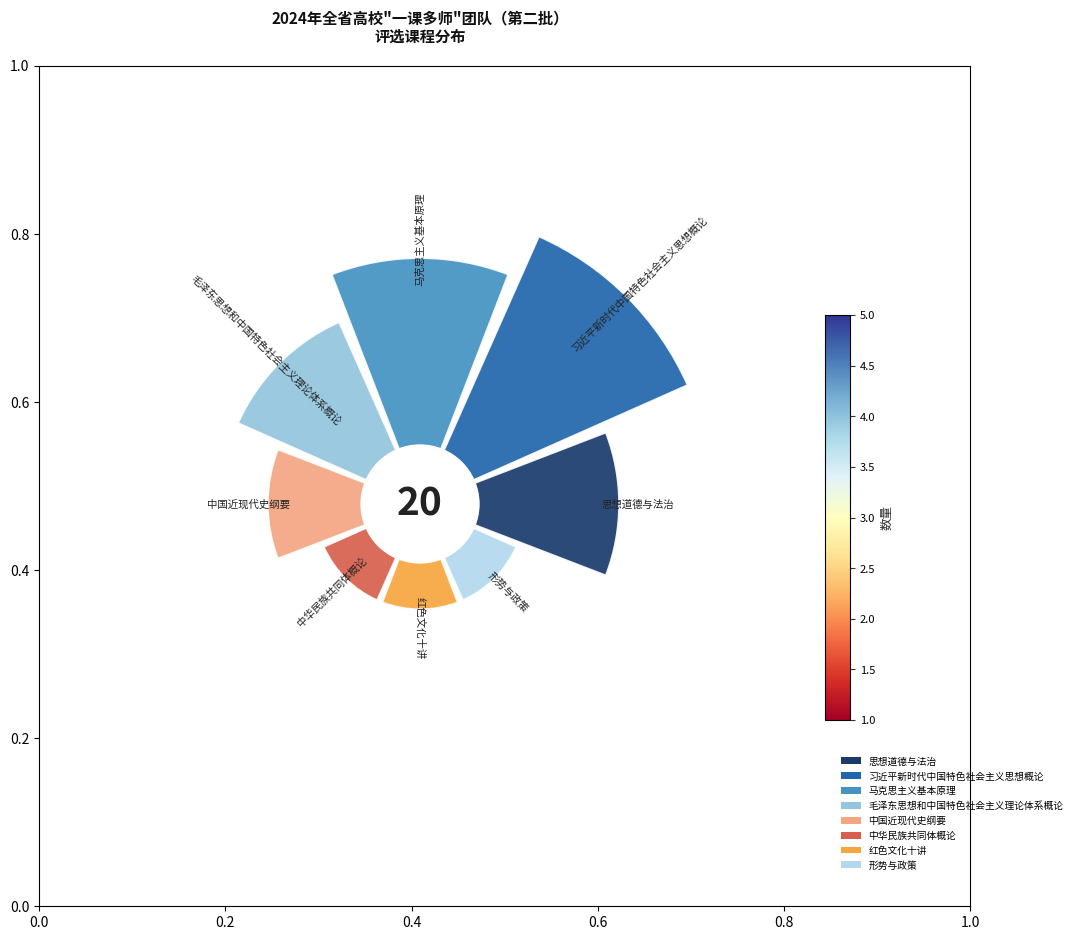

Does 马克思主义基本原理 represent more than half of the total?

No